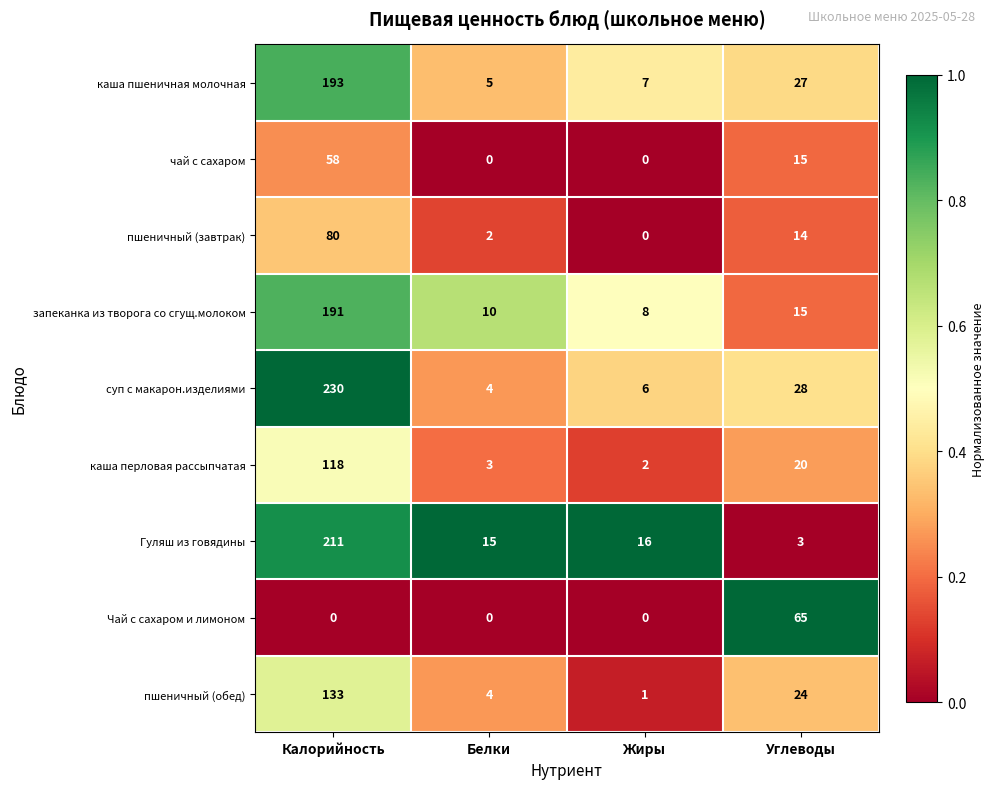

Which series has the largest range (max minus min)?

суп с макарон.изделиями